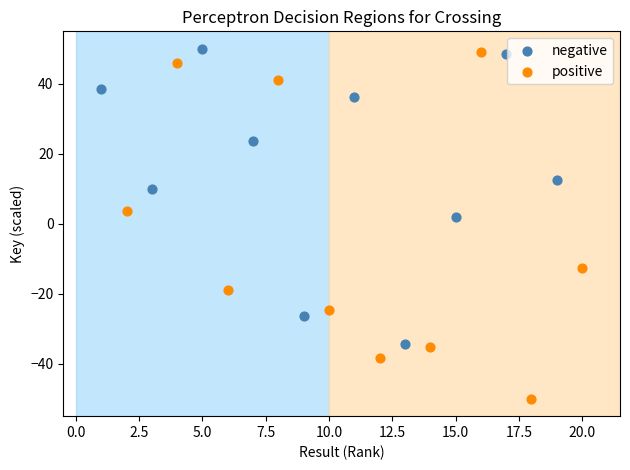

Which series contains the lowest Y value?

positive